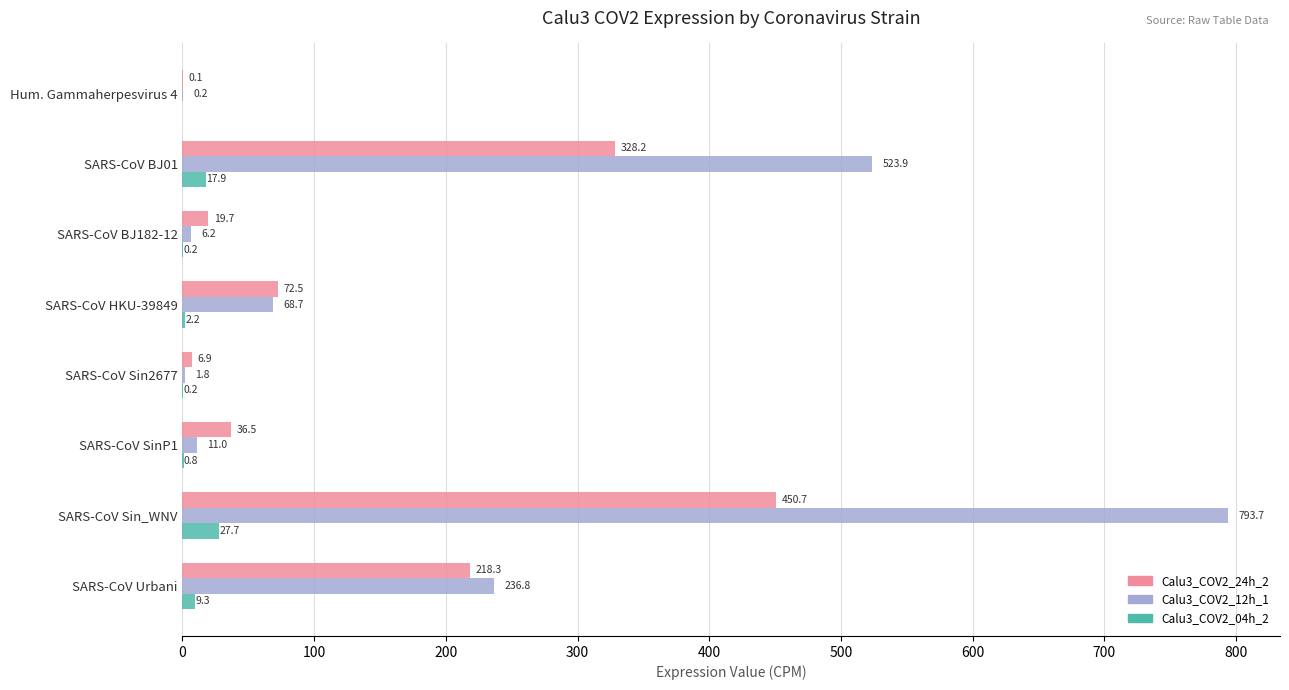

Is the value of Calu3_COV2_12h_1 at SARS-CoV BJ01 greater than the value of Calu3_COV2_04h_2 at SARS-CoV BJ182-12?

Yes